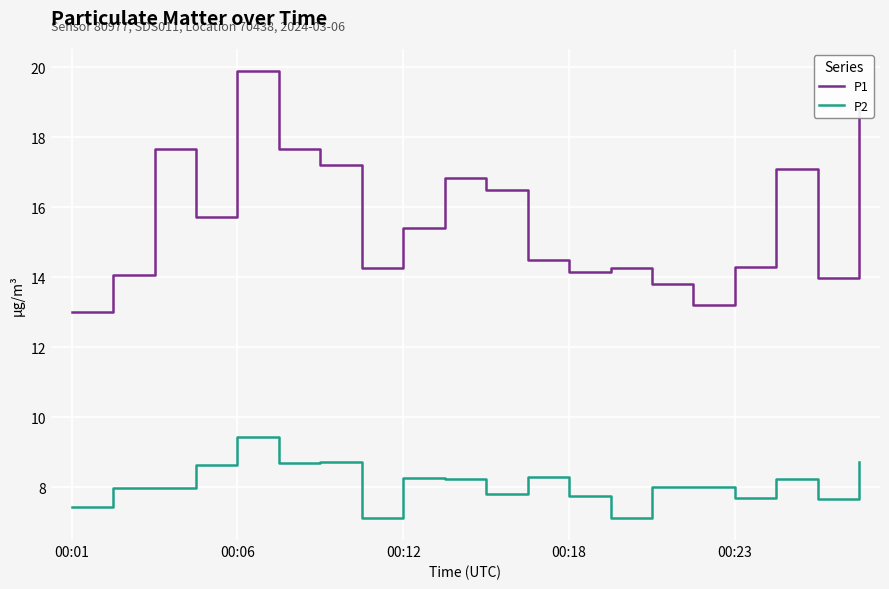

What is the lowest value of the P1 series?

13.0